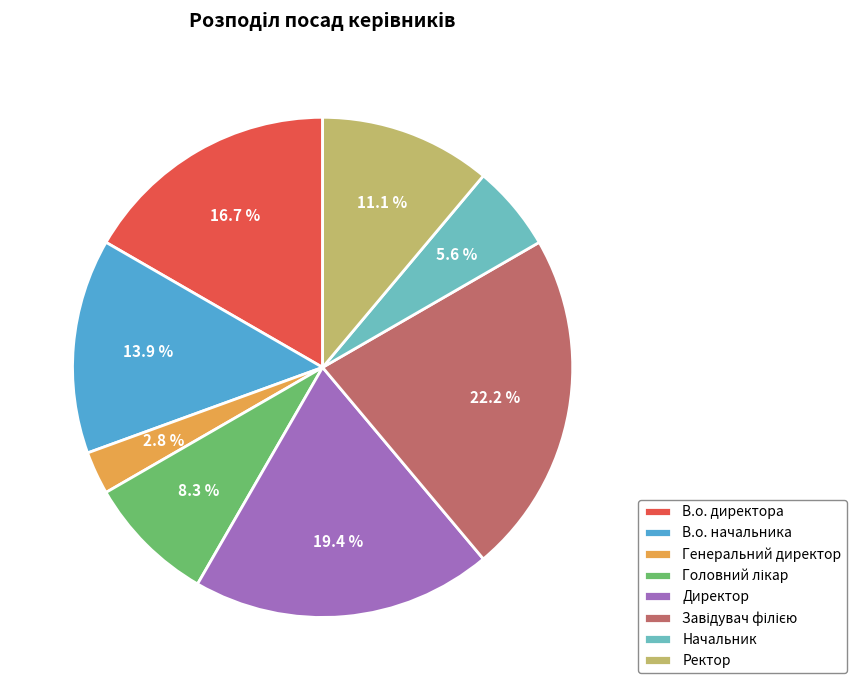

Is it true that Начальник is 6% of the pie?

True